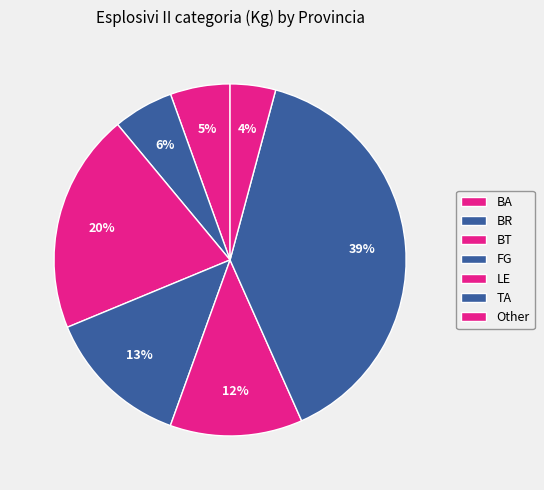

How many segments does this pie chart have?

7